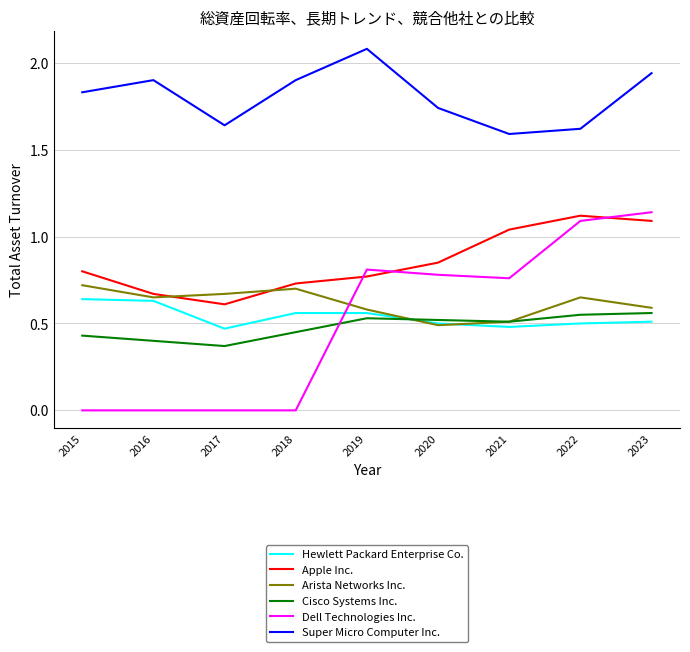

Is it true that Super Micro Computer Inc. equals 0.6 at 2017?

False